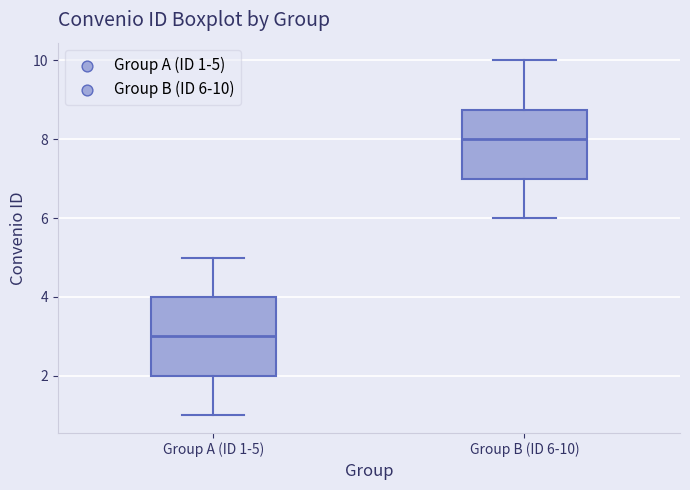

Which box's median line is the highest?

Group B (ID 6-10)